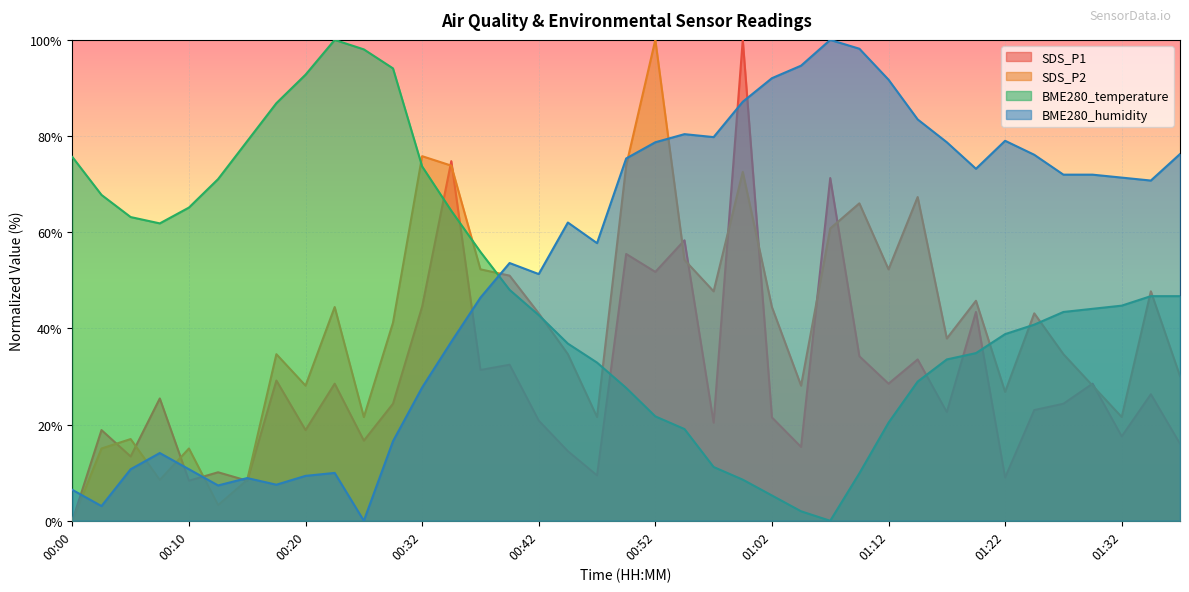

How many distinct data groups are displayed?

4